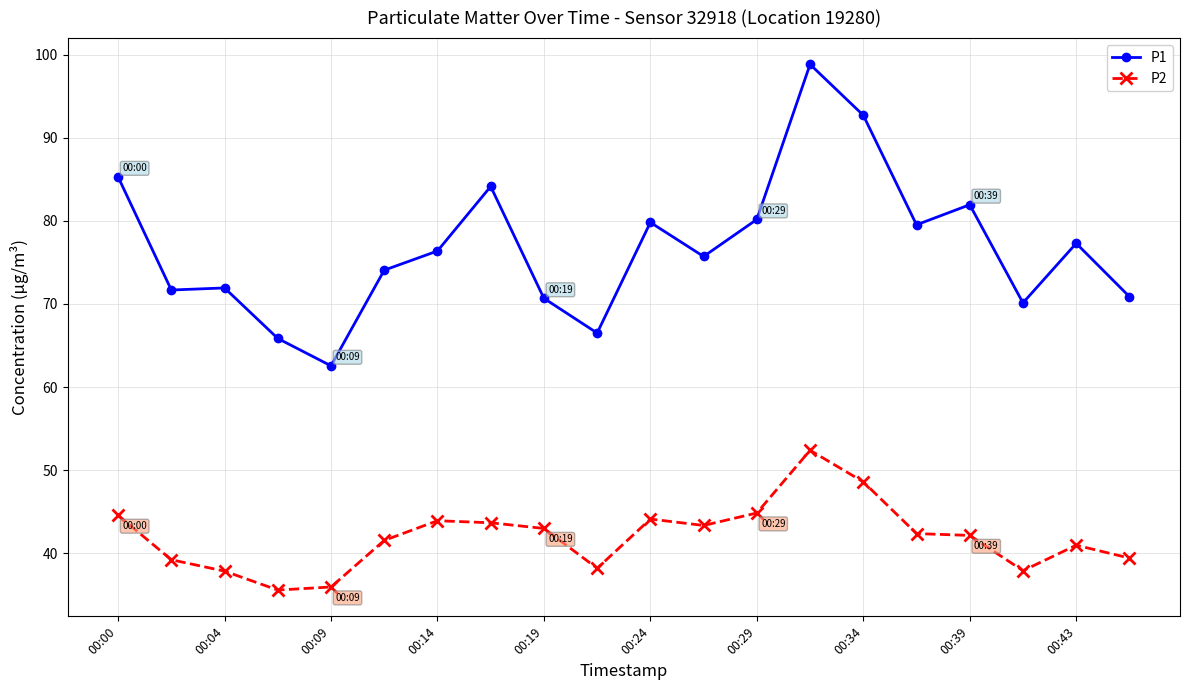

How many distinct data groups are displayed?

2